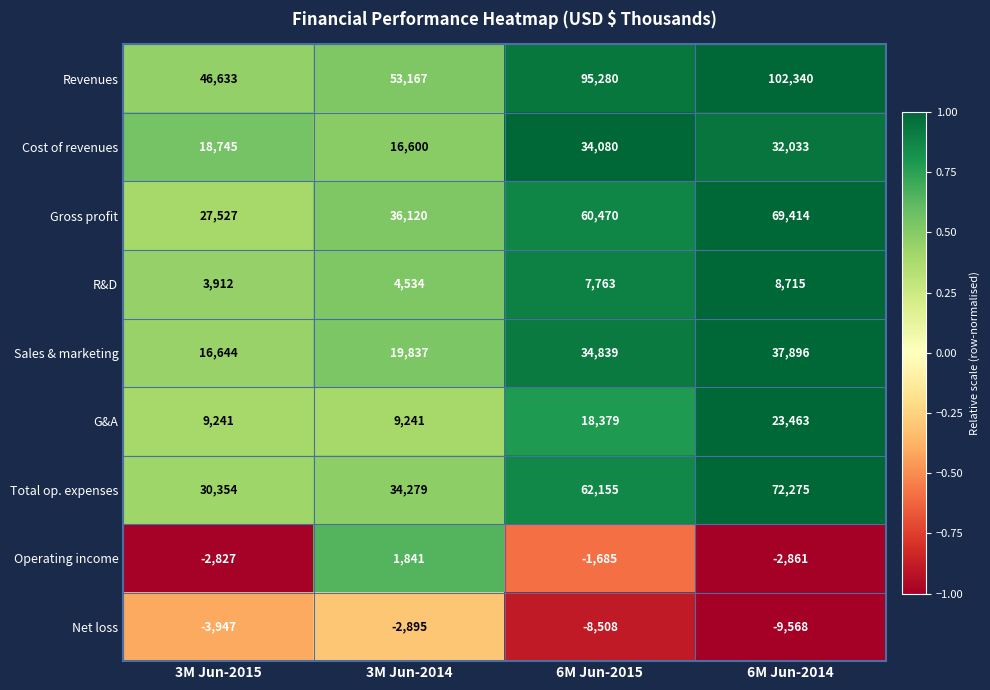

Rank the series by their maximum value, from lowest to highest.

Net loss, Operating income, R&D, G&A, Cost of revenues, Sales & marketing, Gross profit, Total op. expenses, Revenues